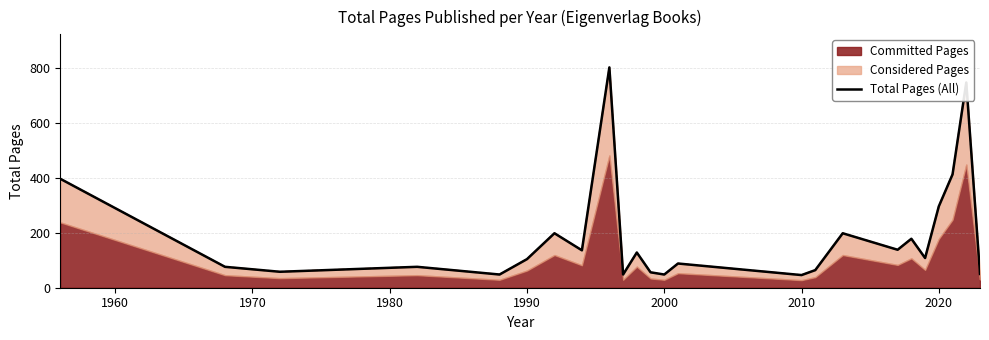

The value at 1980 is 113. True or false?

False